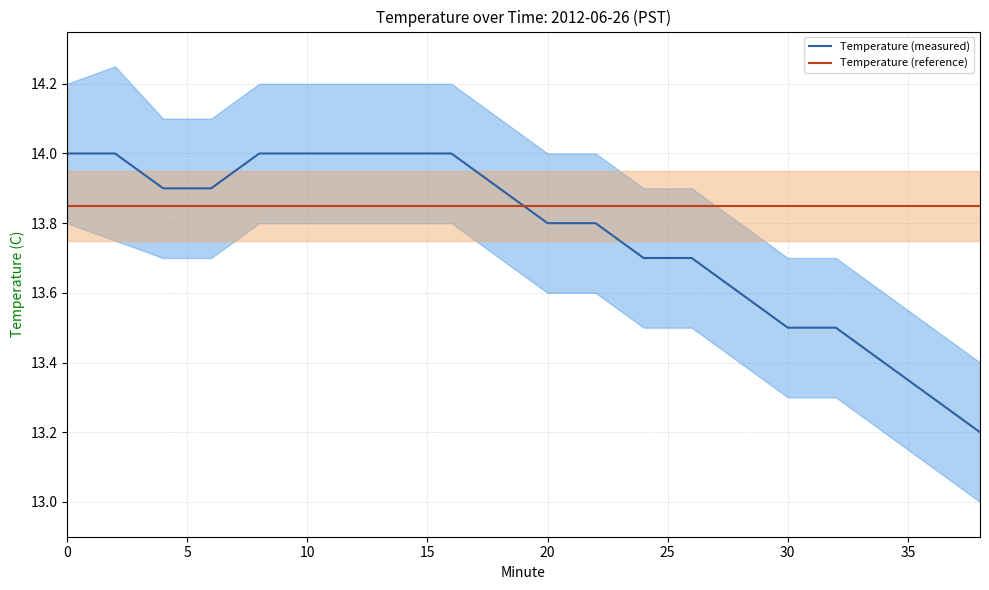

Which series has the largest total across all categories?

Temperature (reference)